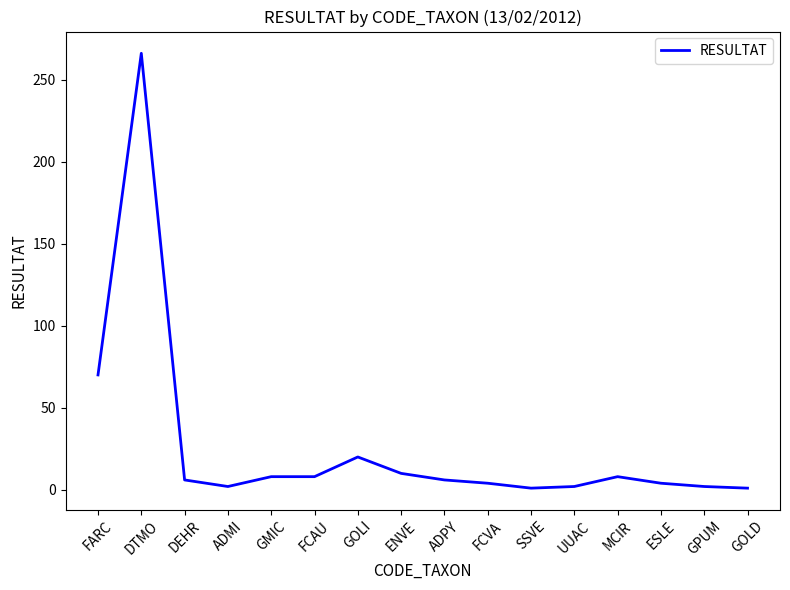

Is it true that the value at FCAU is 8?

True